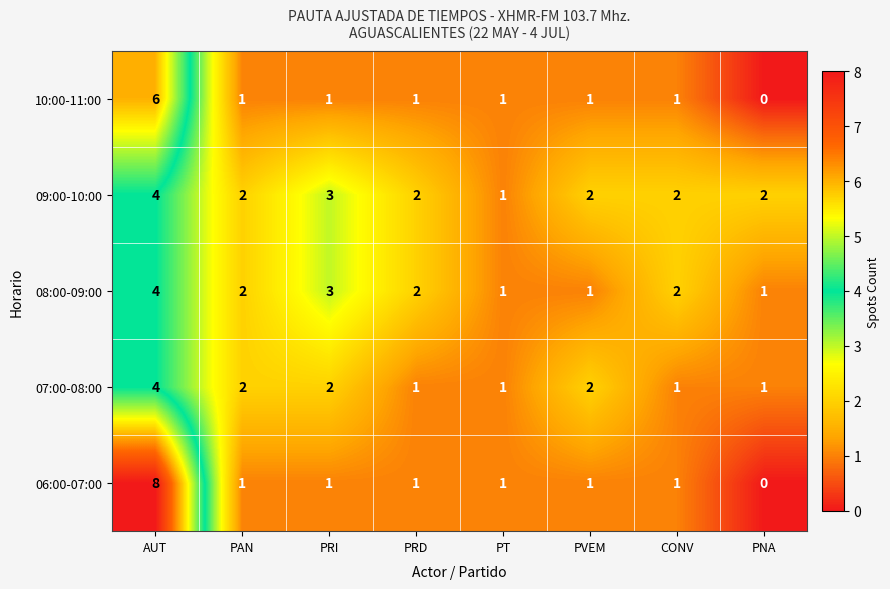

Which category has the lowest value across all series?

PNA